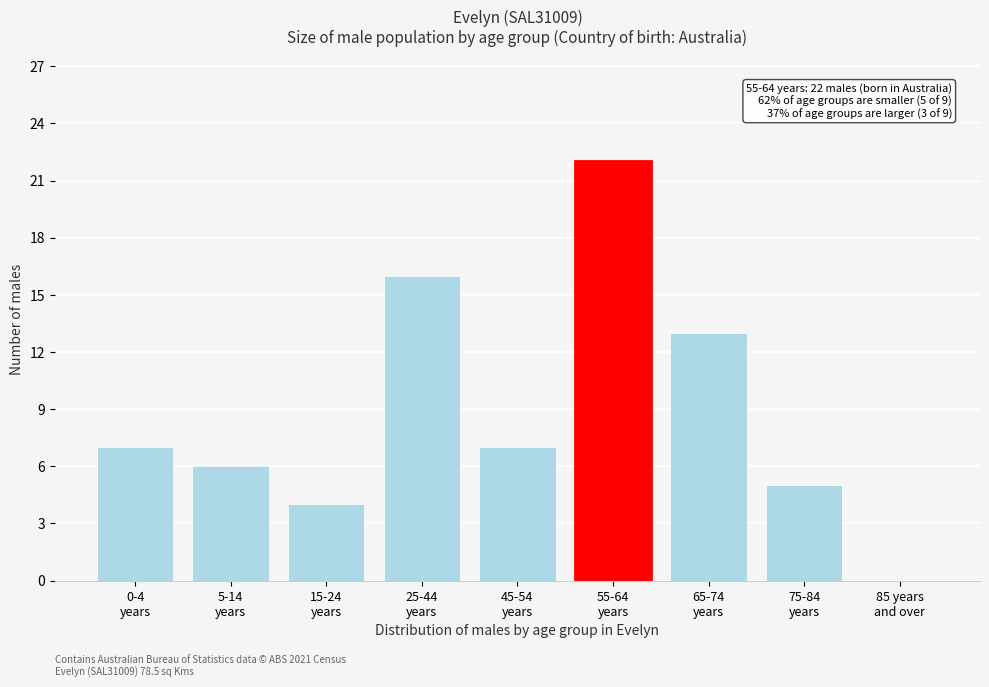

What is the sum of all values?

80